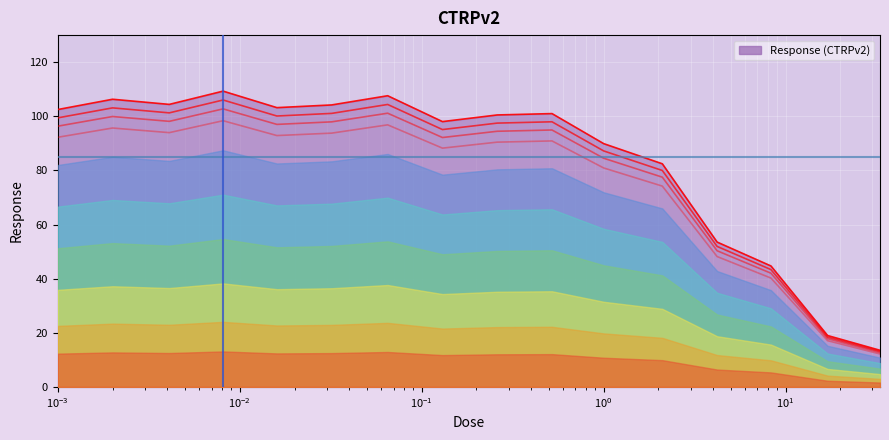

What is the difference between the values at 0.0081 and 0.26?

8.5